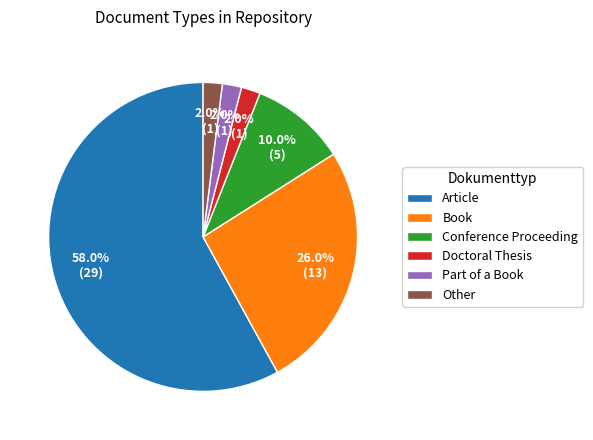

Does any single category account for the majority?

Yes